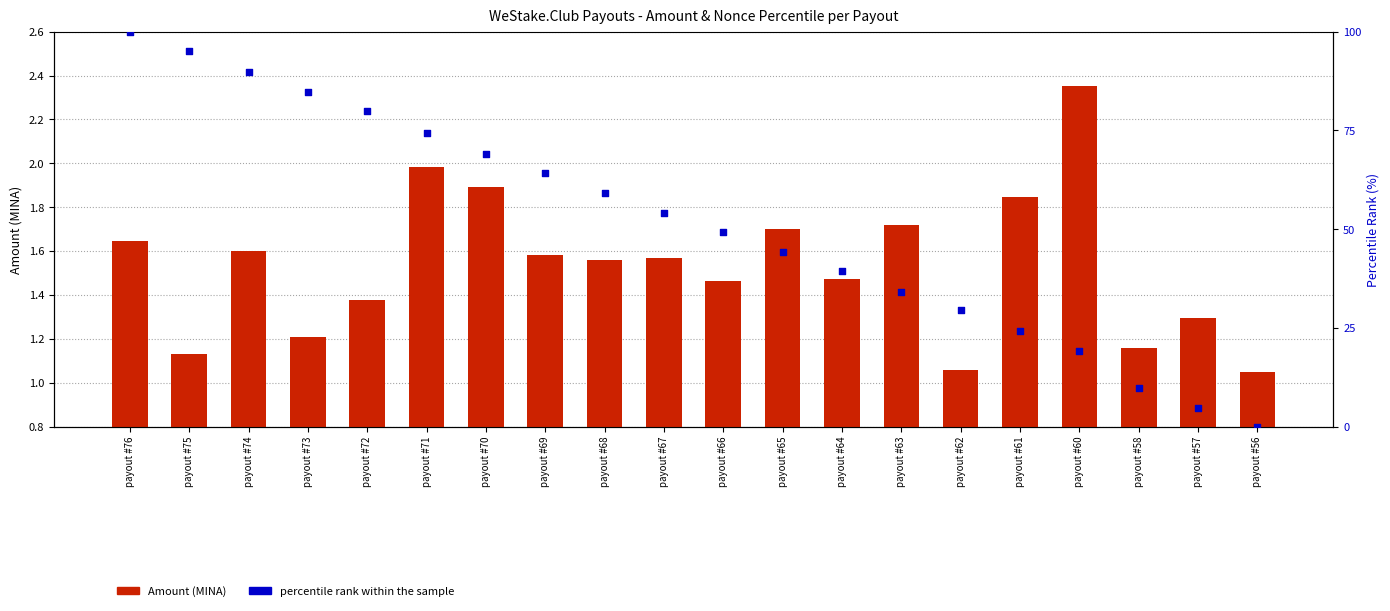

At which category is the sum across all series the highest?

payout #76